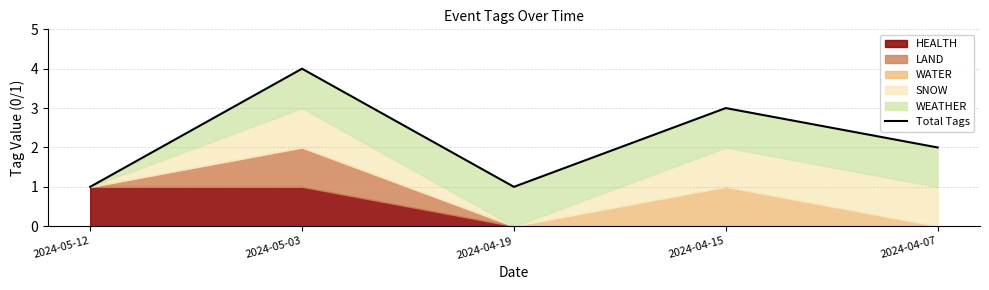

True or false: the data shows 2 at 2024-04-07.

True